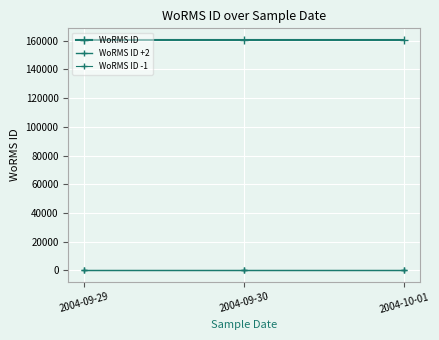

The WoRMS ID series shows 160572 at 2004-09-29. True or false?

True